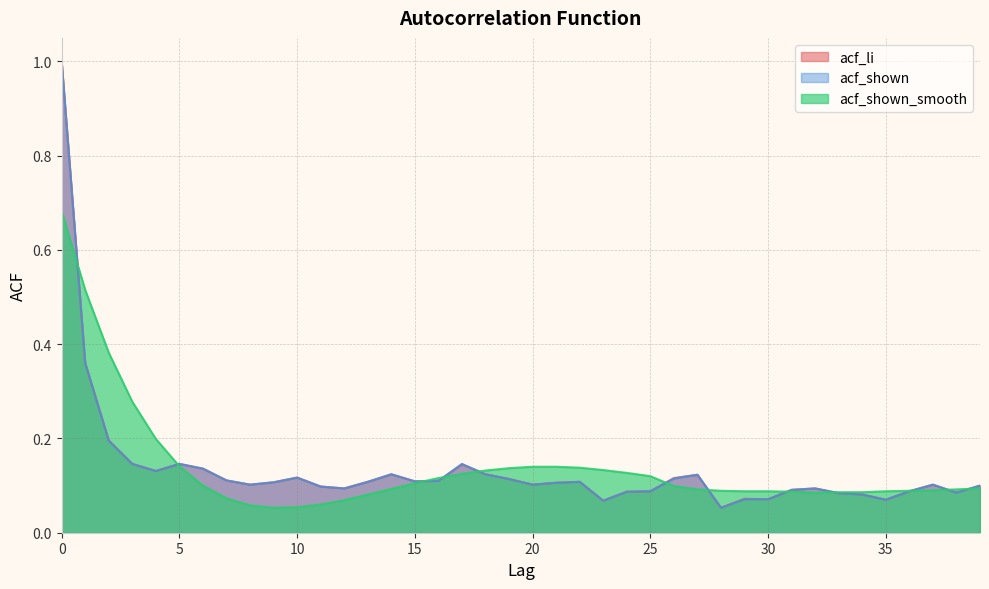

The acf_shown_smooth series shows 0.1 at 27. True or false?

True